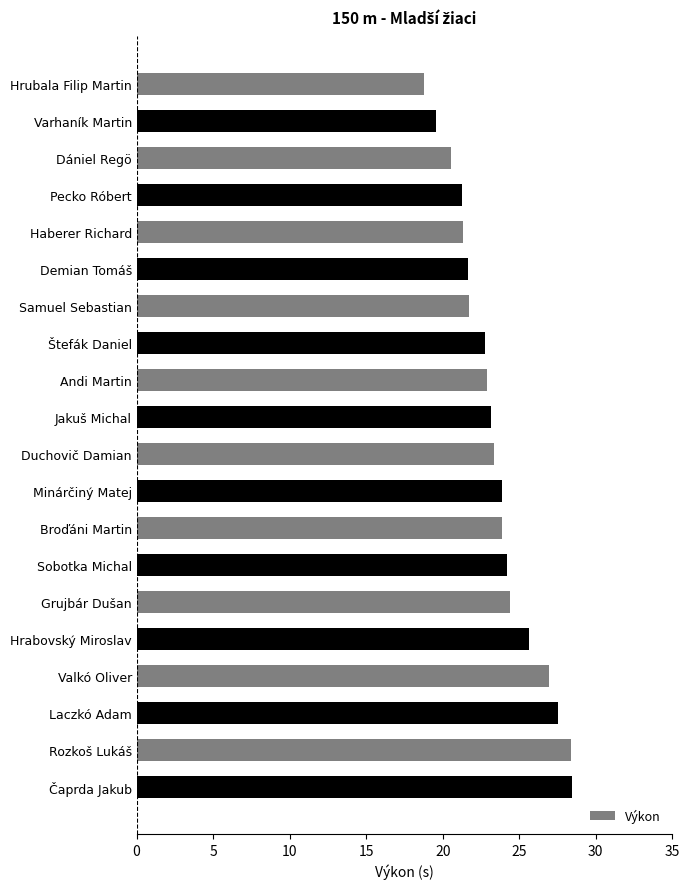

How many distinct data groups are displayed?

1